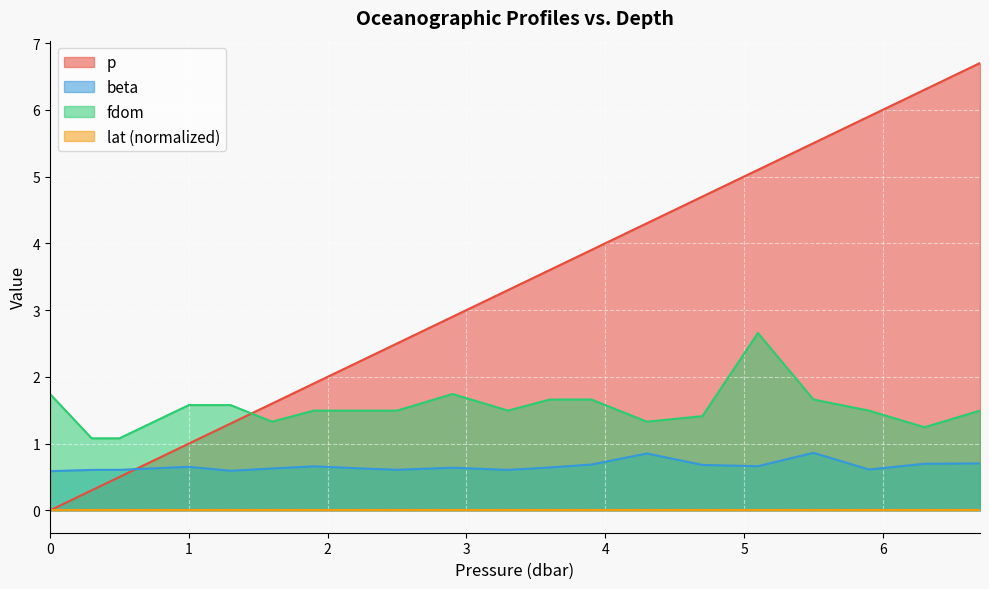

Is the value of fdom at 5.9 greater than the value of beta at 4.3?

Yes